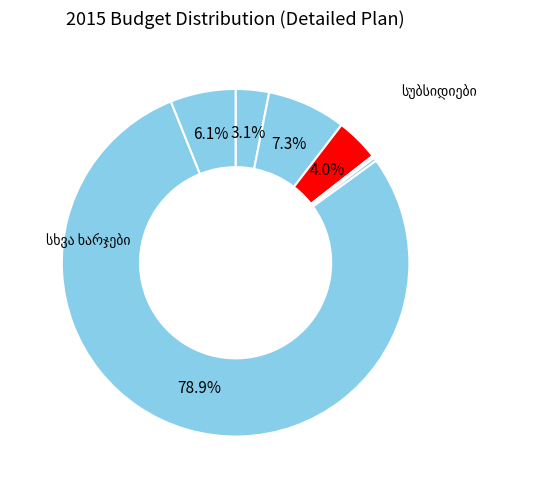

How many slices are in this pie chart?

7